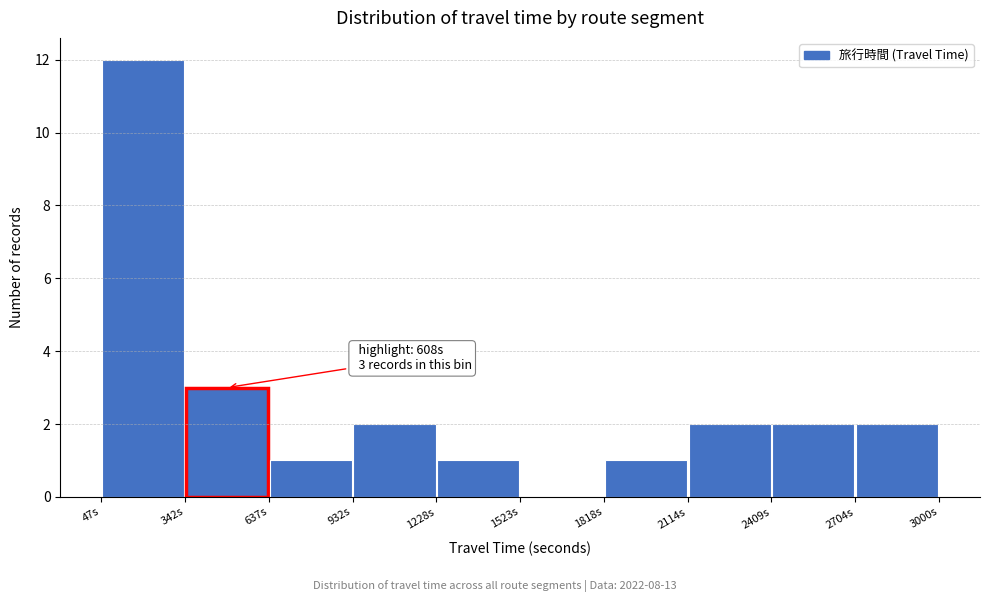

Which range on the x-axis has the tallest bar?

50 to 350